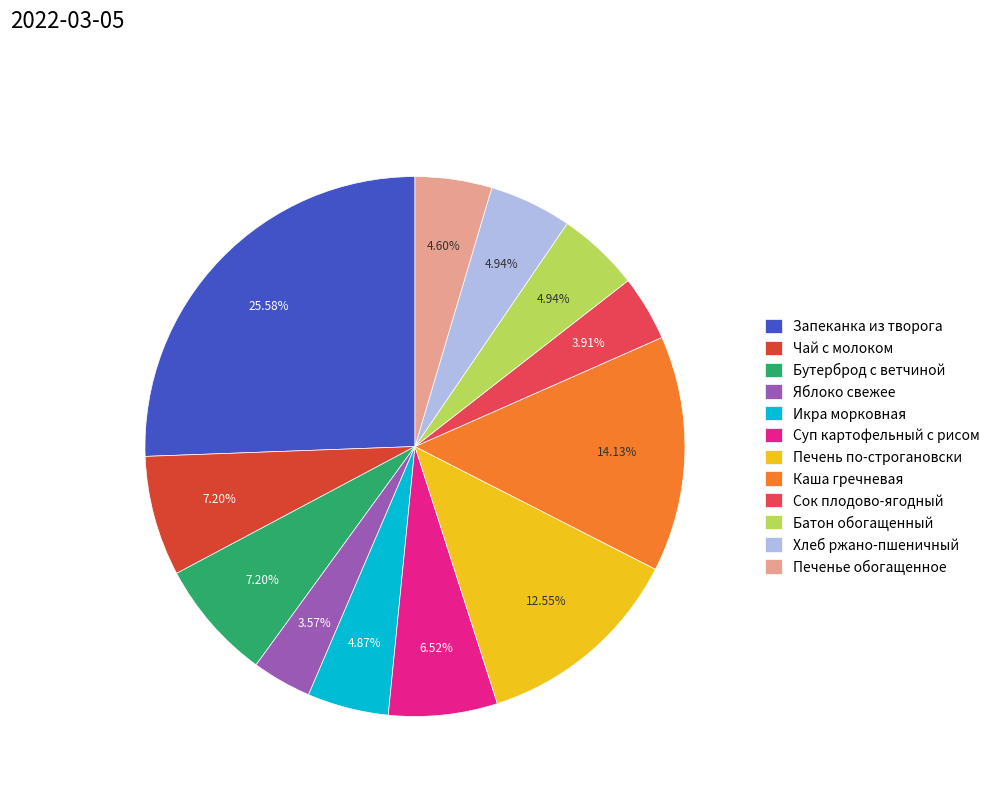

Which slice is the largest?

Запеканка из творога